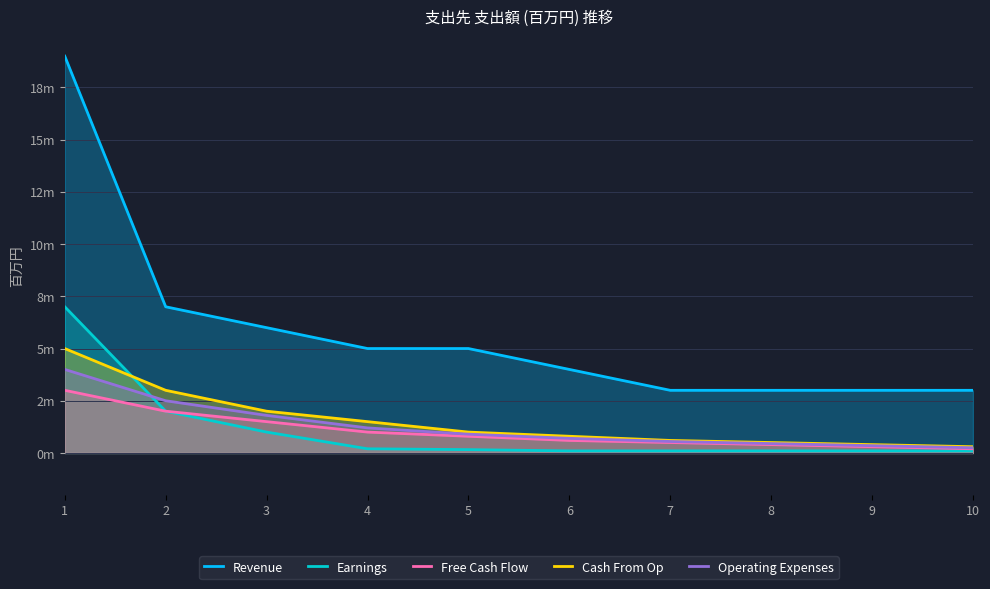

True or false: Revenue and Operating Expenses cross at least once.

False